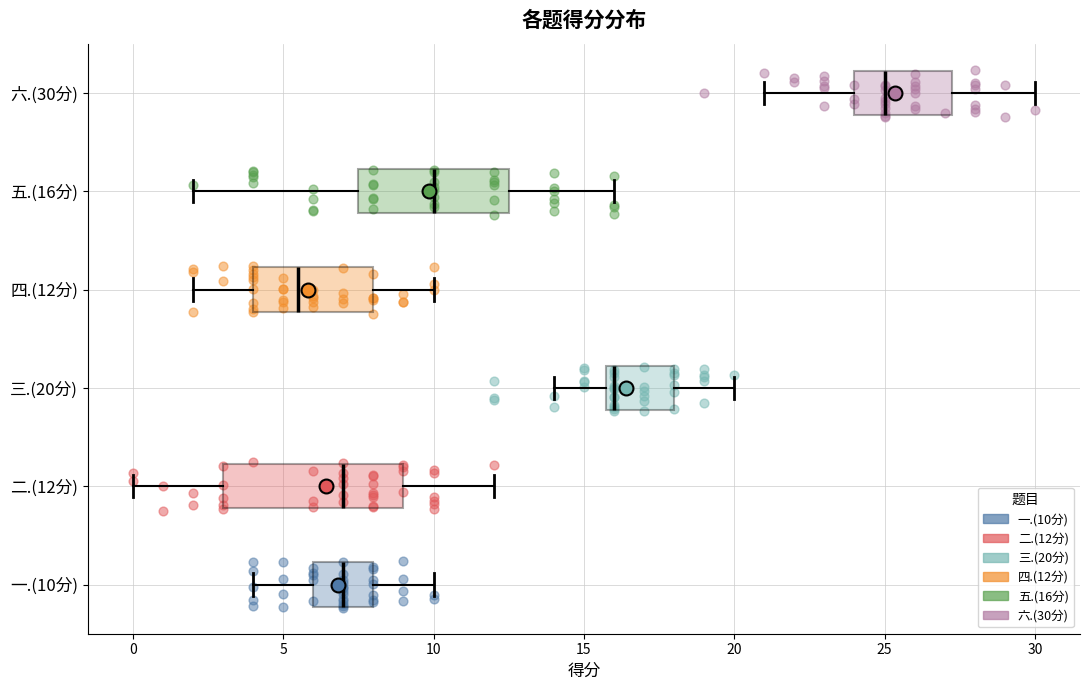

Where does the median line of the box for 六.(30分) sit on the x-axis? The values are not printed on the chart, so give them approximately, as read against the axis.

25.0